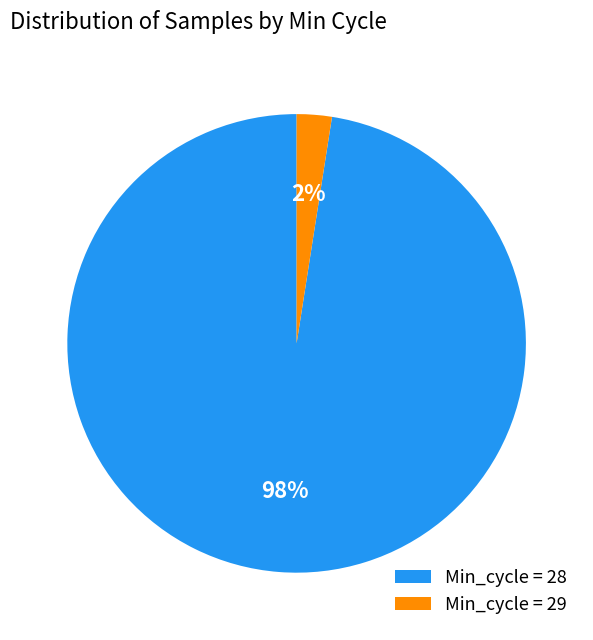

What percentage is the Min_cycle = 29 slice, to the nearest percent?

2%